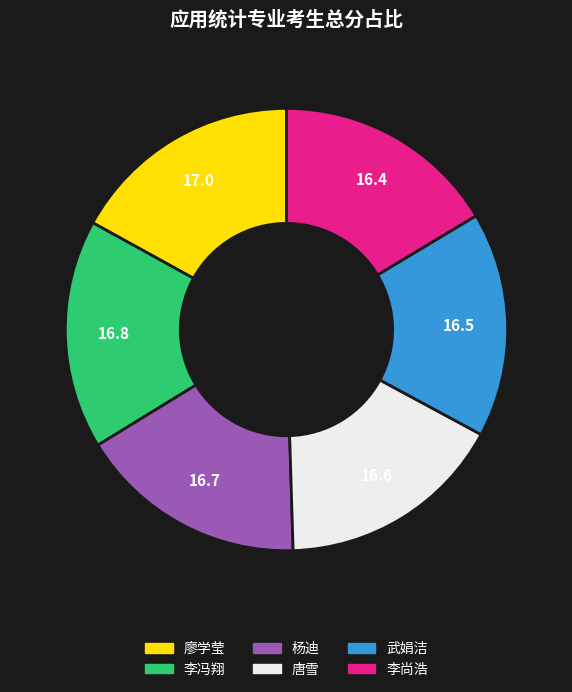

Approximately how many times larger is the value at 李冯翔 compared to 李尚浩?

1.0